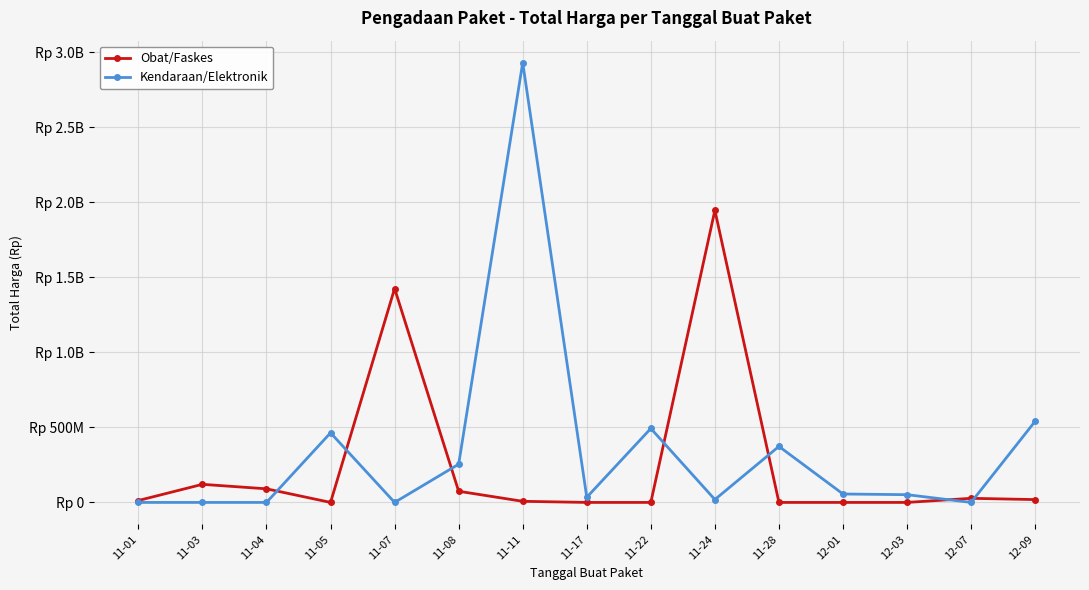

What are all the series names shown in the legend?

Obat/Faskes, Kendaraan/Elektronik